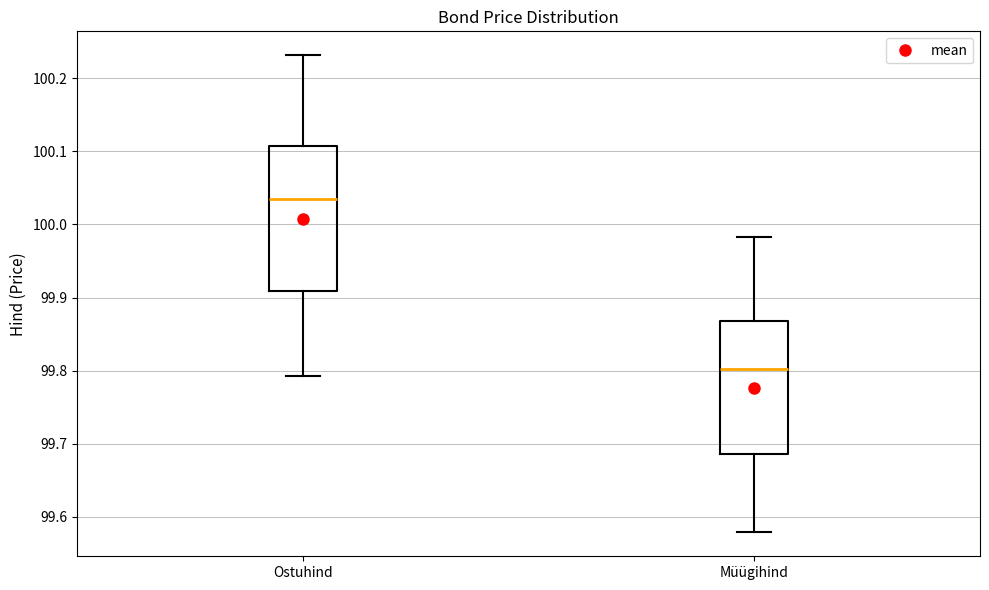

Reading left to right, read every box against the y-axis: the position of its median line, the range the box covers, and the ends of its whiskers. The values are not printed on the chart, so give them approximately, as read against the axis.

Ostuhind: median 100.04, box 99.91 to 100.11, whiskers 99.79 to 100.23
Müügihind: median 99.80, box 99.69 to 99.87, whiskers 99.58 to 99.98